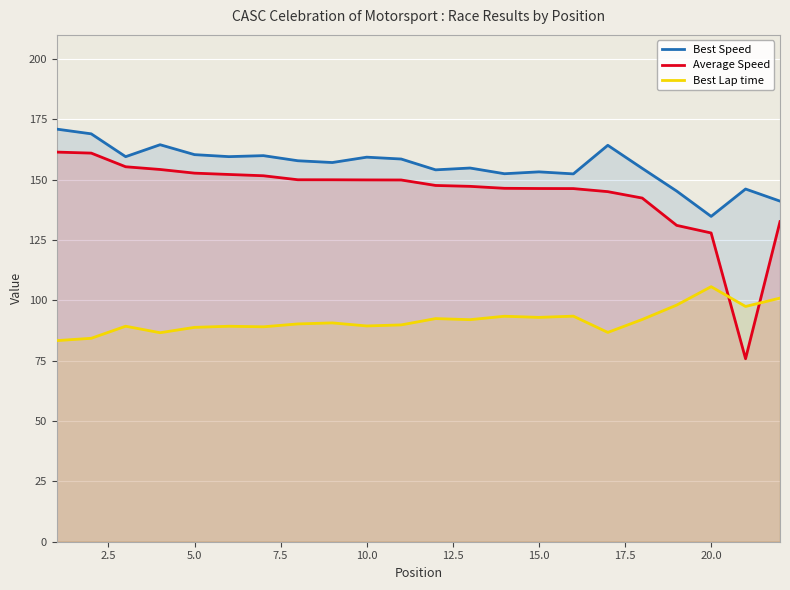

What is the approximate value of Average Speed at 15.0?

146.4